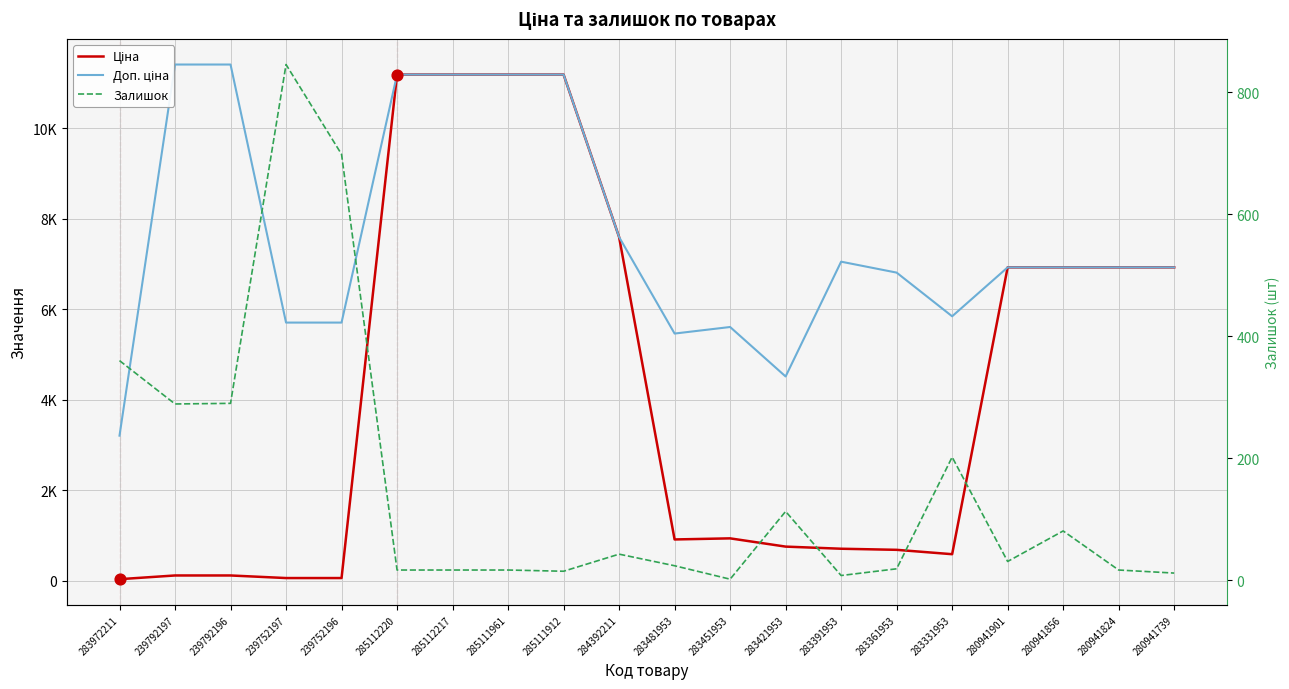

Which series has the widest spread of Y values?

Ціна